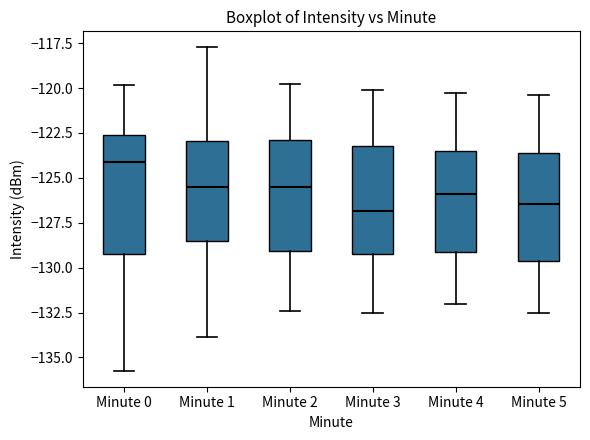

Reading left to right, transcribe this box plot: for each box, give where its median line is, the range the box spans, and where its two whiskers end, as read against the y-axis. The values are not printed on the chart, so give them approximately, as read against the axis.

Minute 0: median -124.0, box -129.0 to -122.5, whiskers -135.5 to -120.0
Minute 1: median -125.5, box -128.5 to -123.0, whiskers -134.0 to -117.5
Minute 2: median -125.5, box -129.0 to -123.0, whiskers -132.5 to -120.0
Minute 3: median -127.0, box -129.0 to -123.0, whiskers -132.5 to -120.0
Minute 4: median -126.0, box -129.0 to -123.5, whiskers -132.0 to -120.5
Minute 5: median -126.5, box -129.5 to -123.5, whiskers -132.5 to -120.5